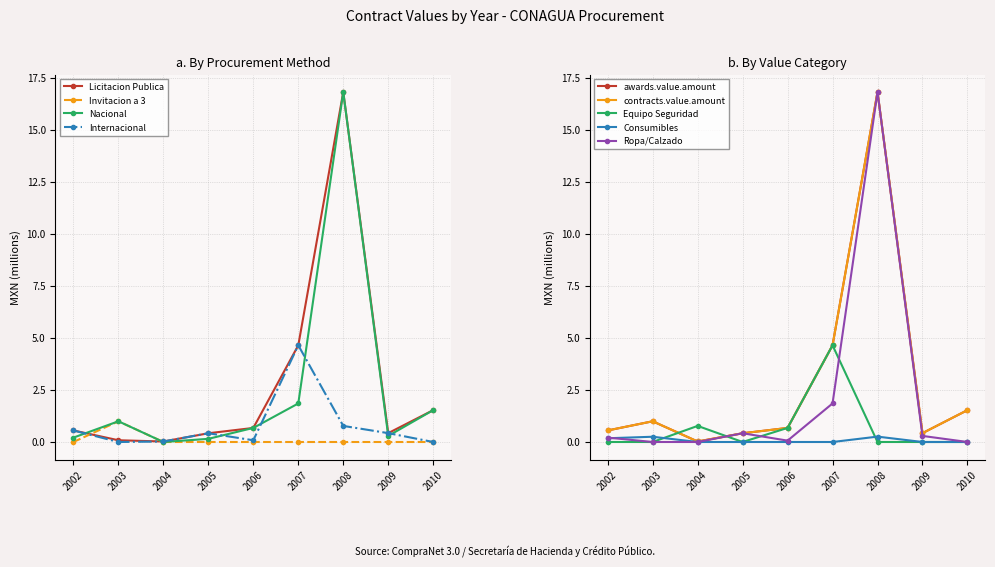

True or false: contracts.value.amount and awards.value.amount cross at least once.

False